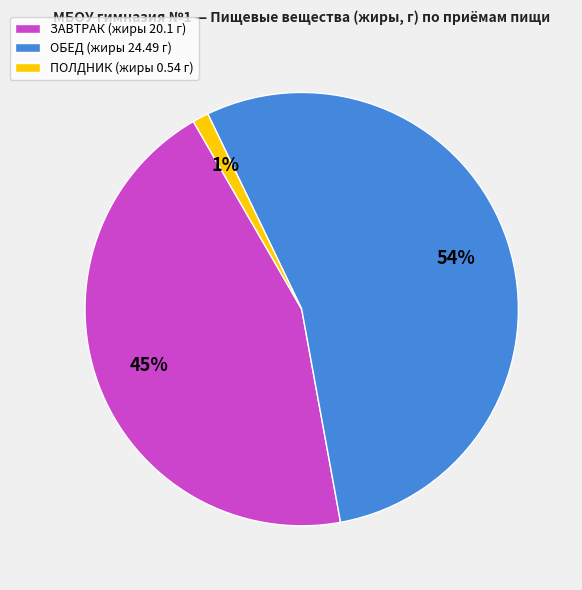

Between ОБЕД (жиры 24.49 г) and ЗАВТРАК (жиры 20.1 г), which is larger?

ОБЕД (жиры 24.49 г)